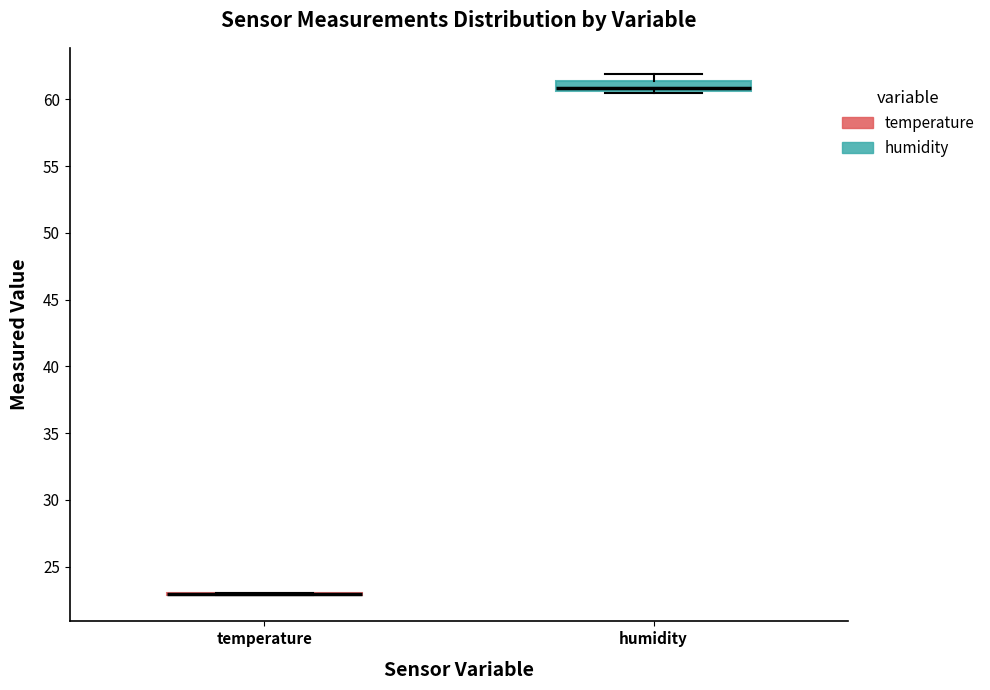

Which box is the tallest, from its lower edge to its upper edge?

humidity